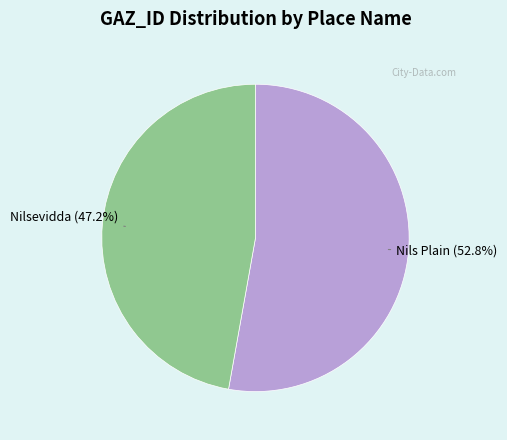

Is Nilsevidda the majority of the pie?

No